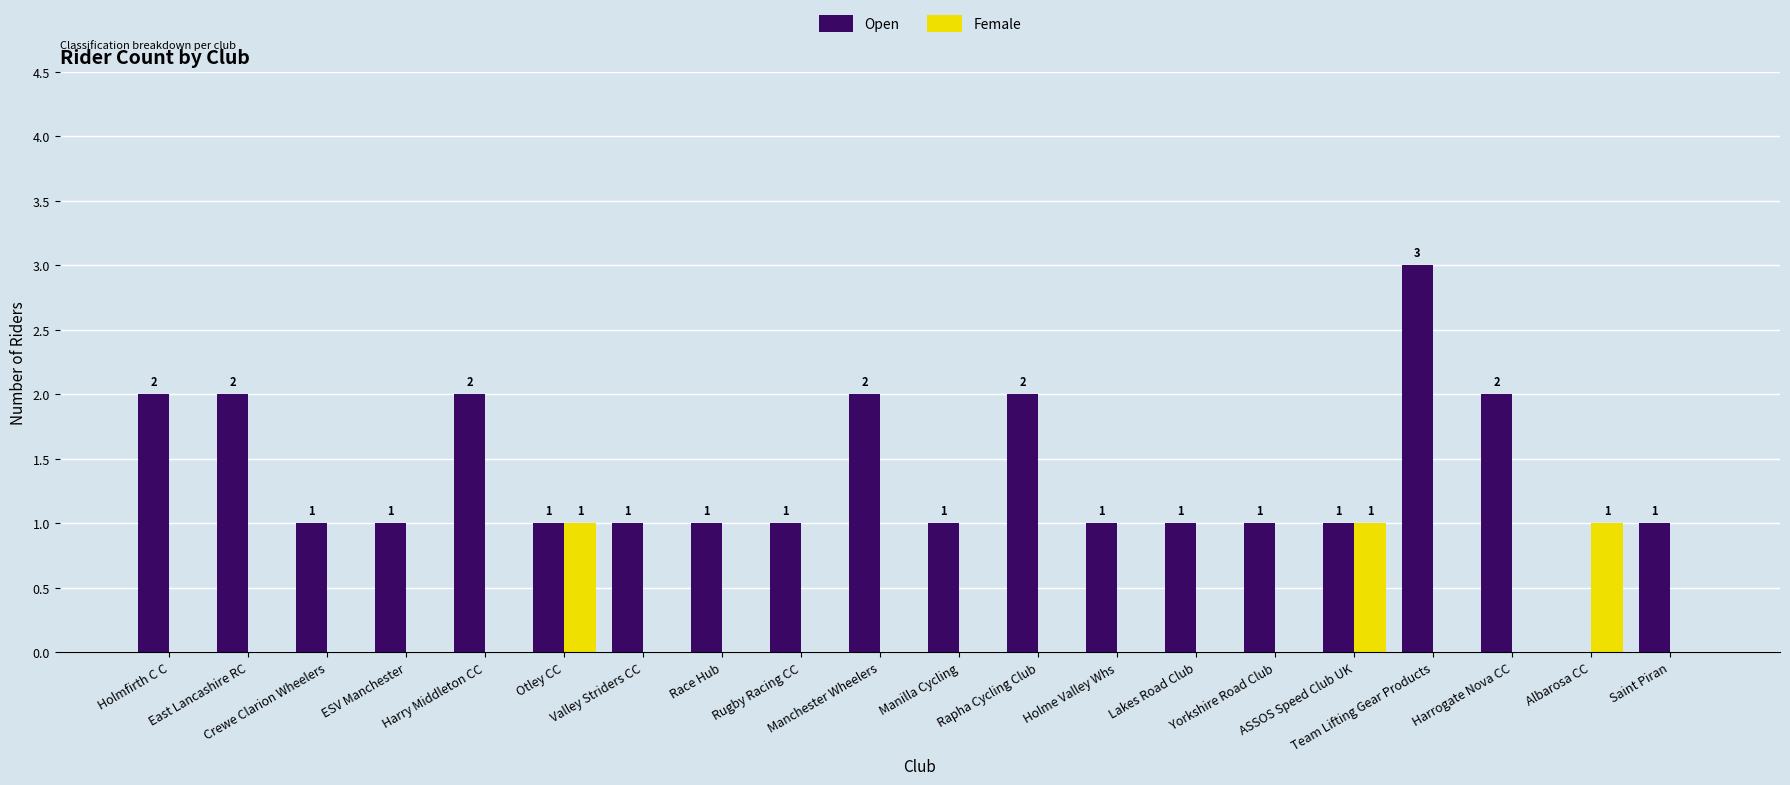

What is the maximum value shown in the chart?

3